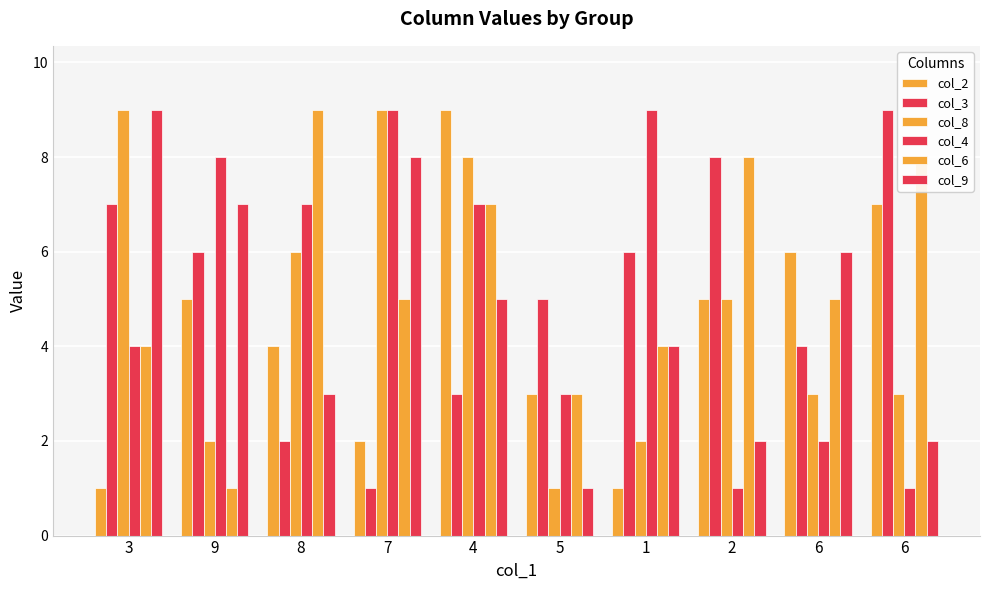

Which series has the largest range (max minus min)?

col_2